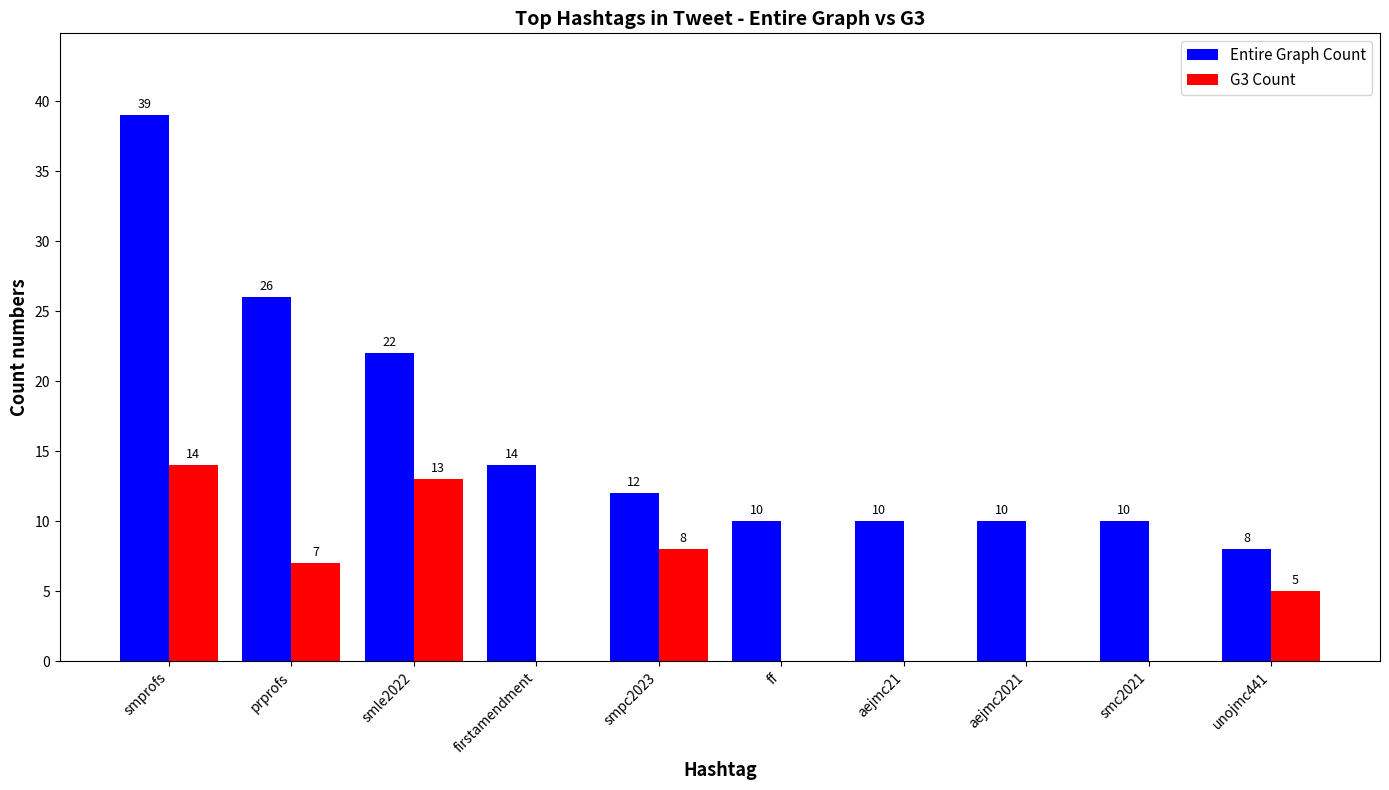

True or false: Entire Graph Count has a value of 10 at ff.

True